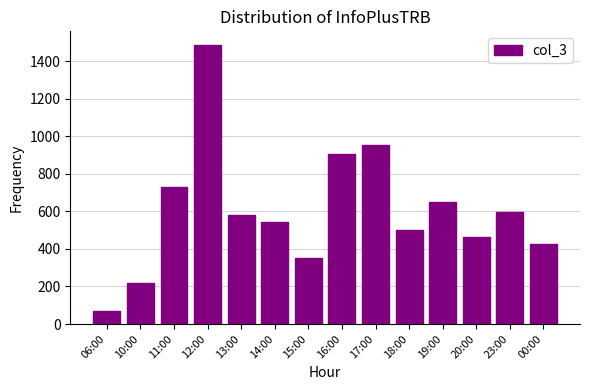

What is the ratio of the value at 18:00 to the value at 15:00?

1.4